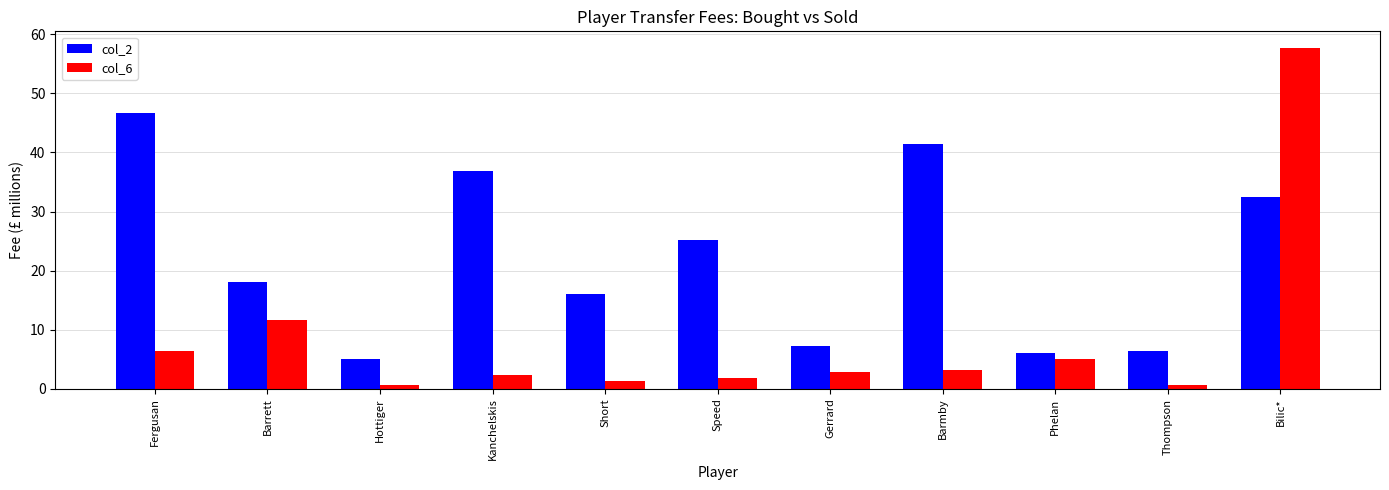

How many bars are there in total?

22